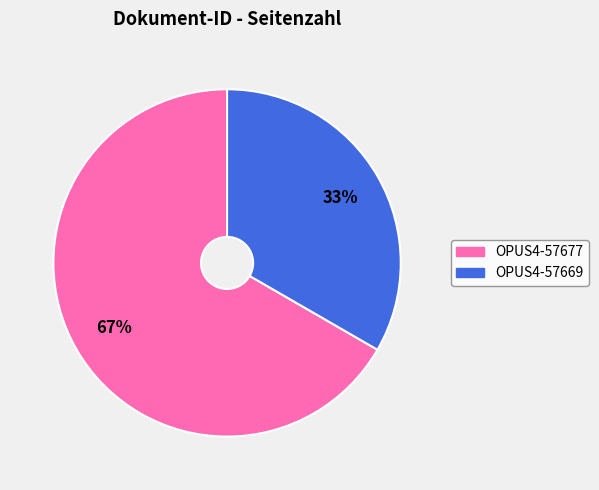

Is OPUS4-57677 the majority of the pie?

Yes